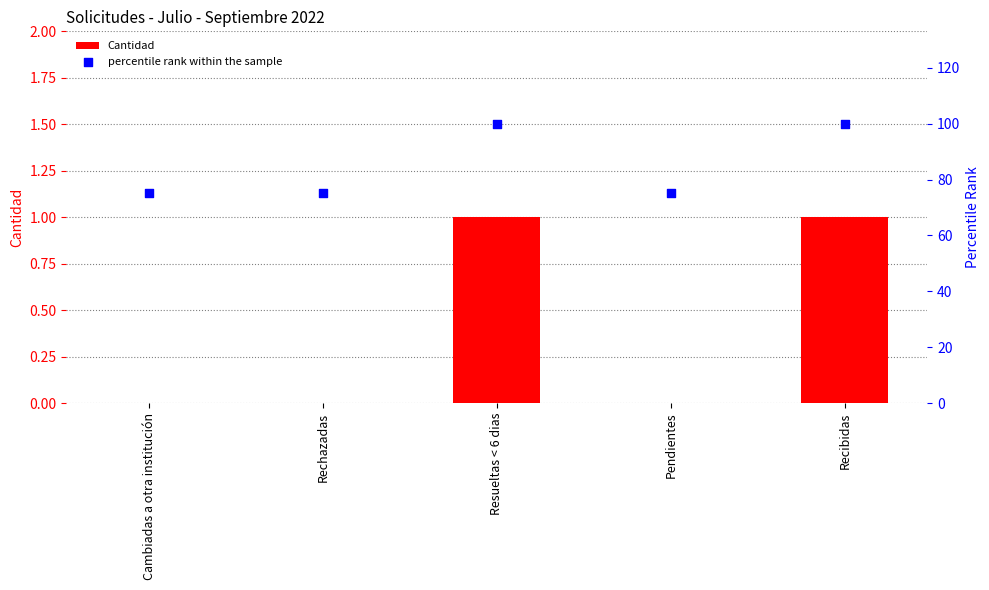

Which series contains the lowest Y value?

Cantidad